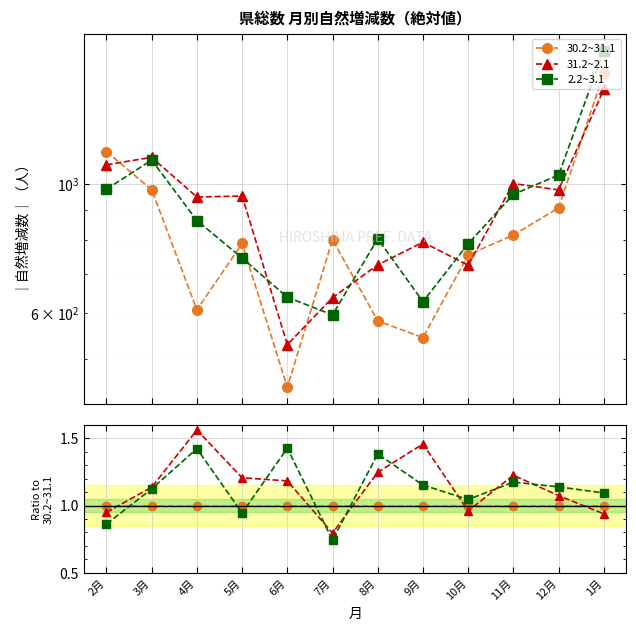

Does the chart display data point markers on the line(s)?

Yes